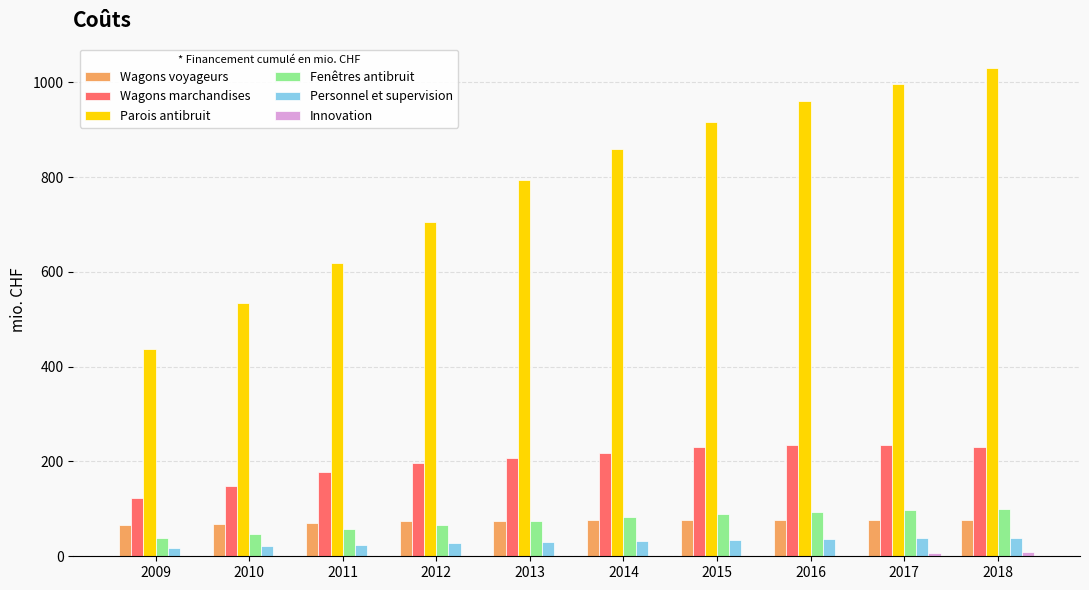

What is the total value across all series at 2011?

948